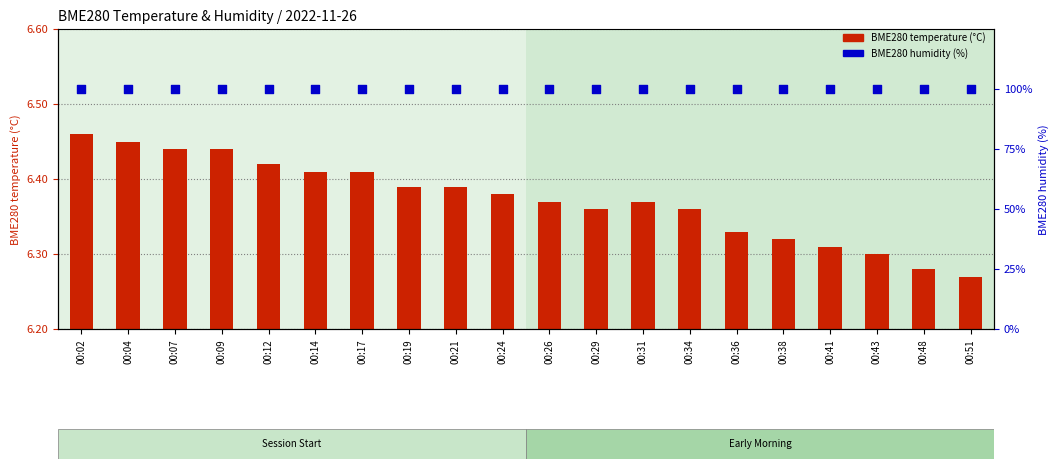

Which series contains the highest Y value?

BME280 humidity (%)